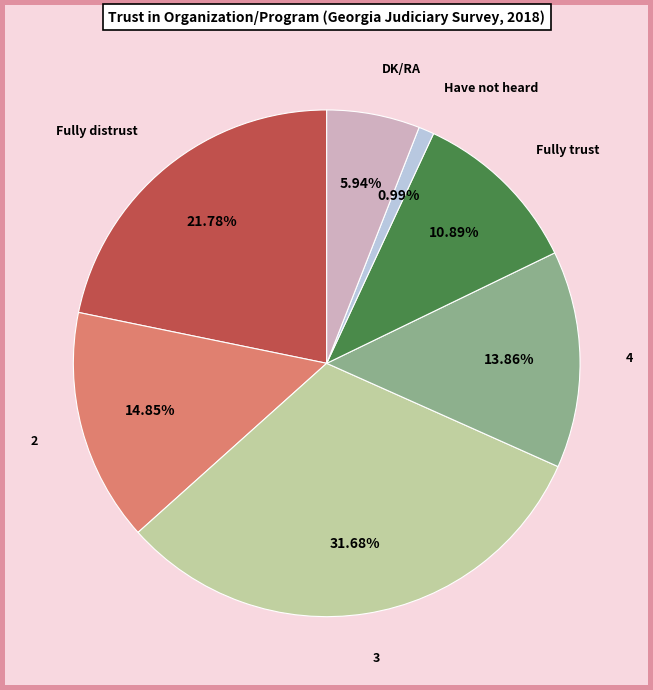

Does 2 account for over 50% of the chart?

No